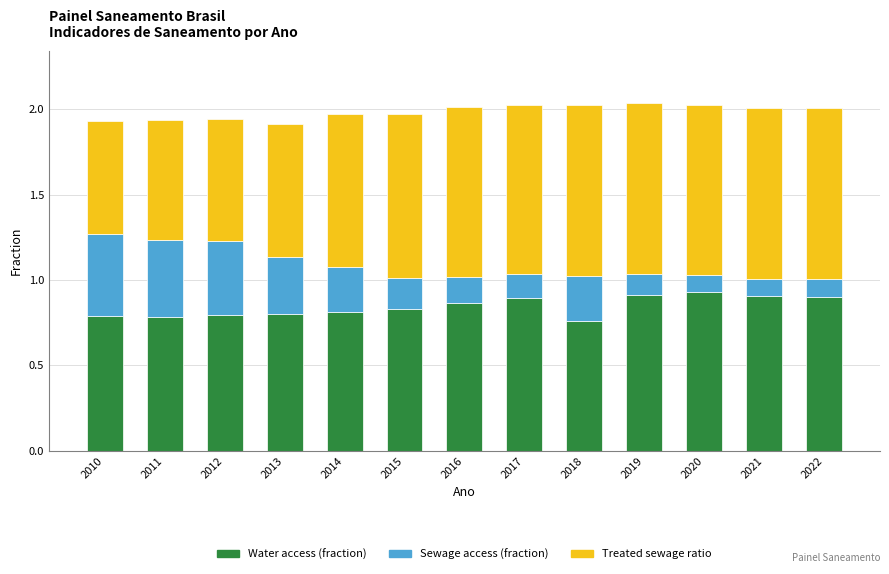

How many bars are there in total?

13